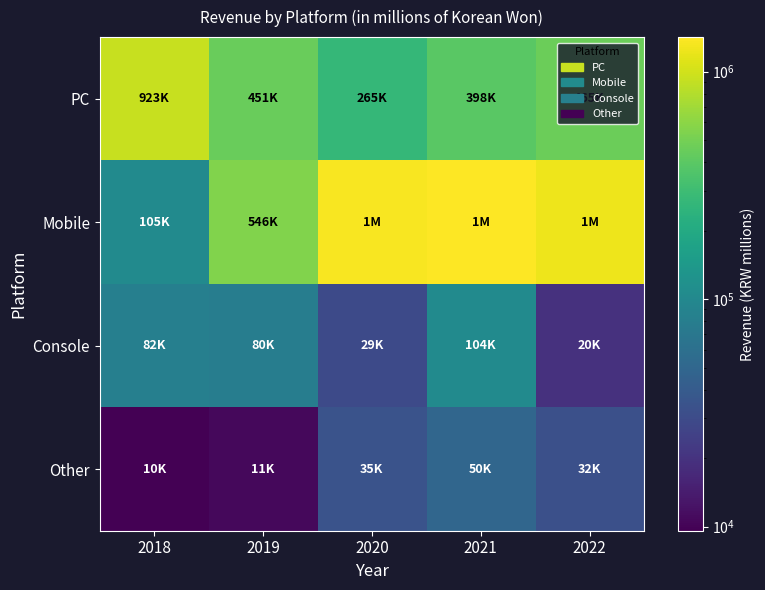

Which label corresponds to the largest value in the chart?

2021